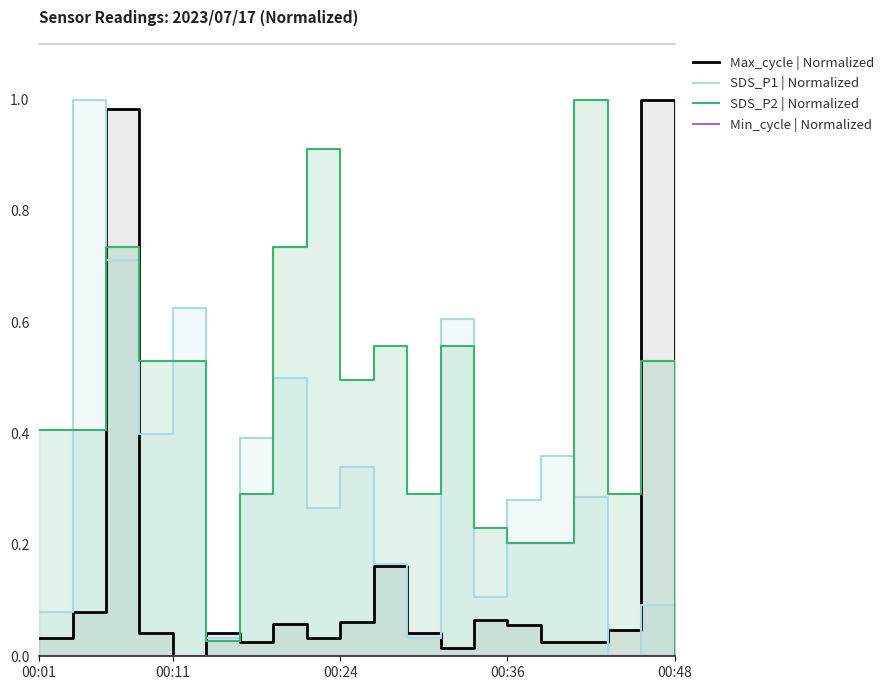

Which series has the widest spread of values?

Max_cycle | Normalized